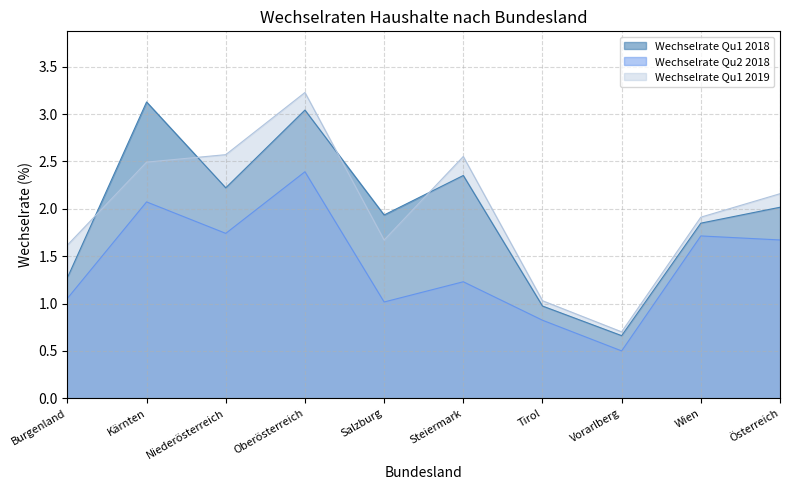

Where is the first local minimum for Wechselrate Qu2 2018?

Niederösterreich